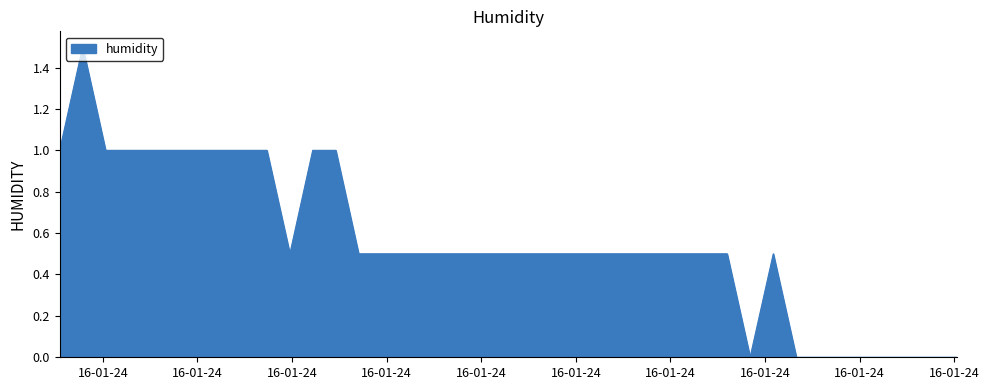

What is the greatest value displayed?

1.5